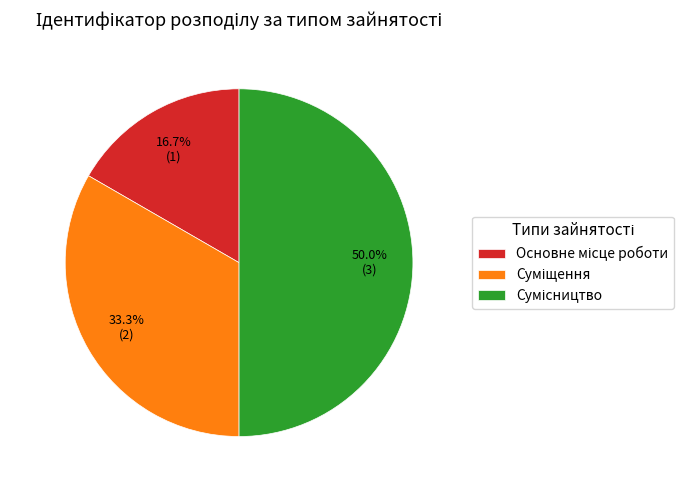

What portion of the pie excludes Сумісництво?

50.0%